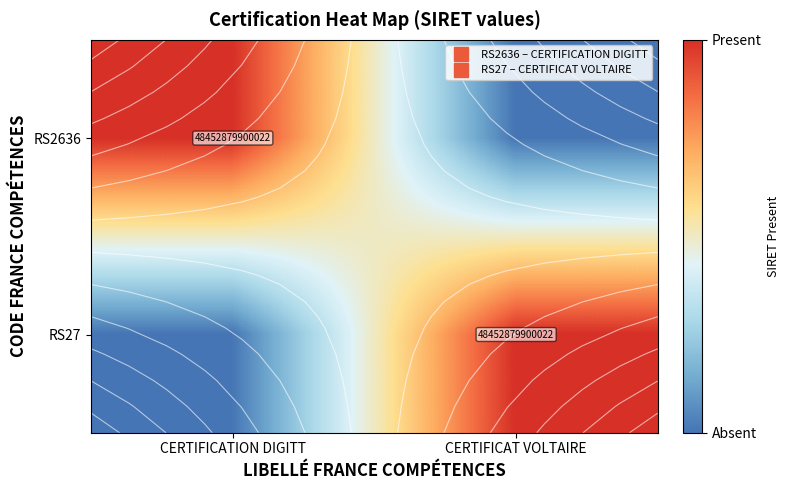

What is the spread (max minus min) of values at CERTIFICAT VOLTAIRE?

1